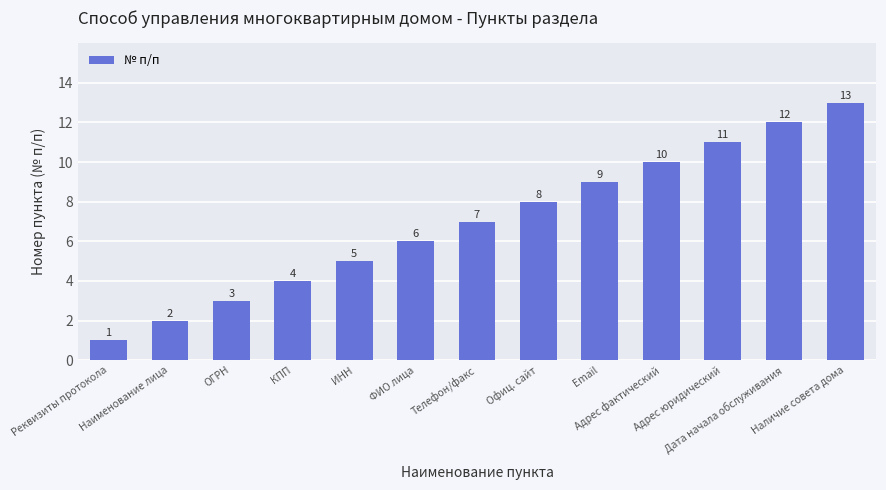

What is the label of the 12th bar from the right?

Наименование лица